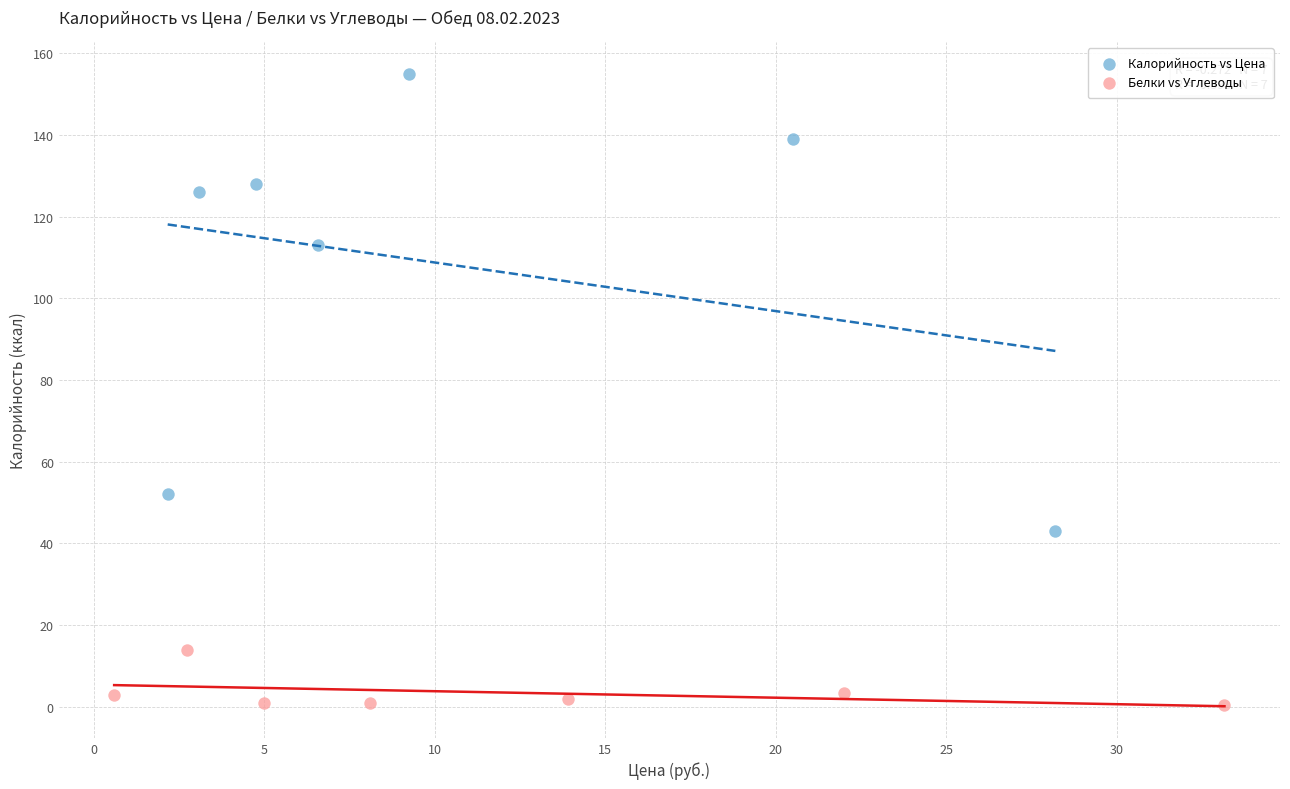

Which series contains the lowest Y value?

Белки vs Углеводы